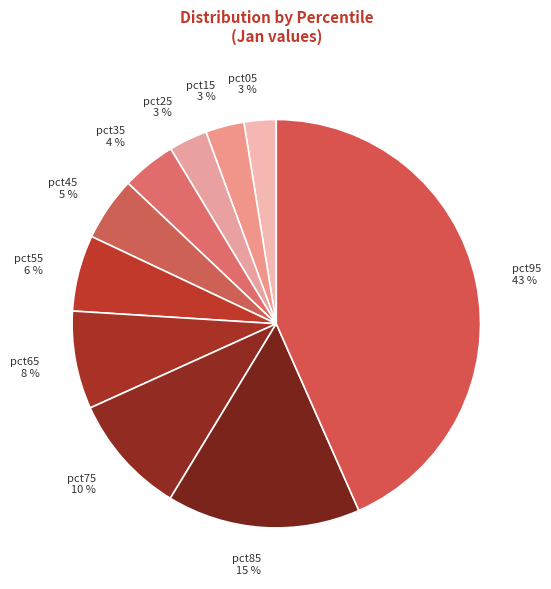

Is the sum of pct75 and pct55 greater than half?

No